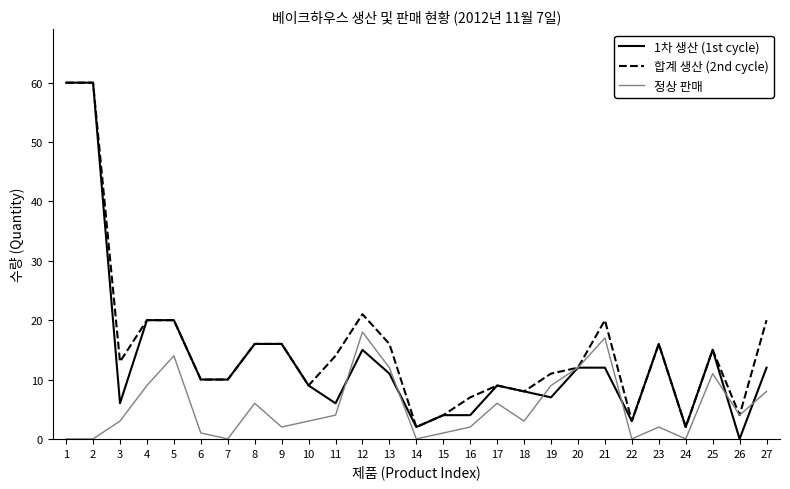

What is the sum of all 정상 판매 values?

147